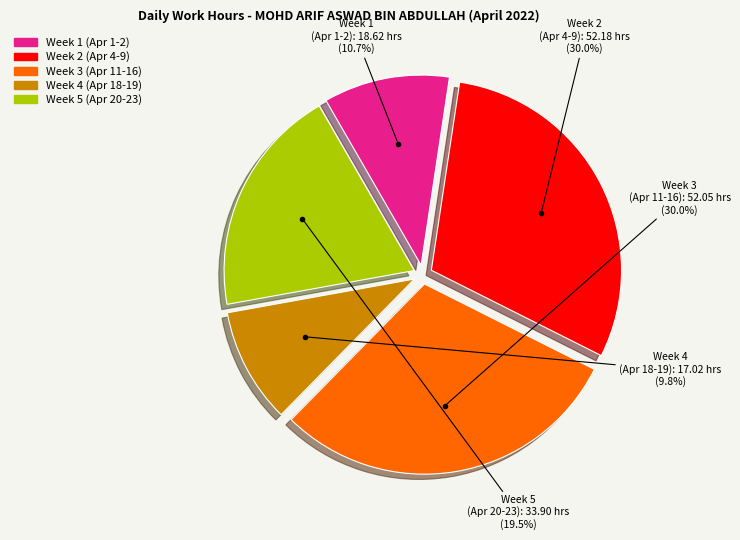

Does any single category account for the majority?

No